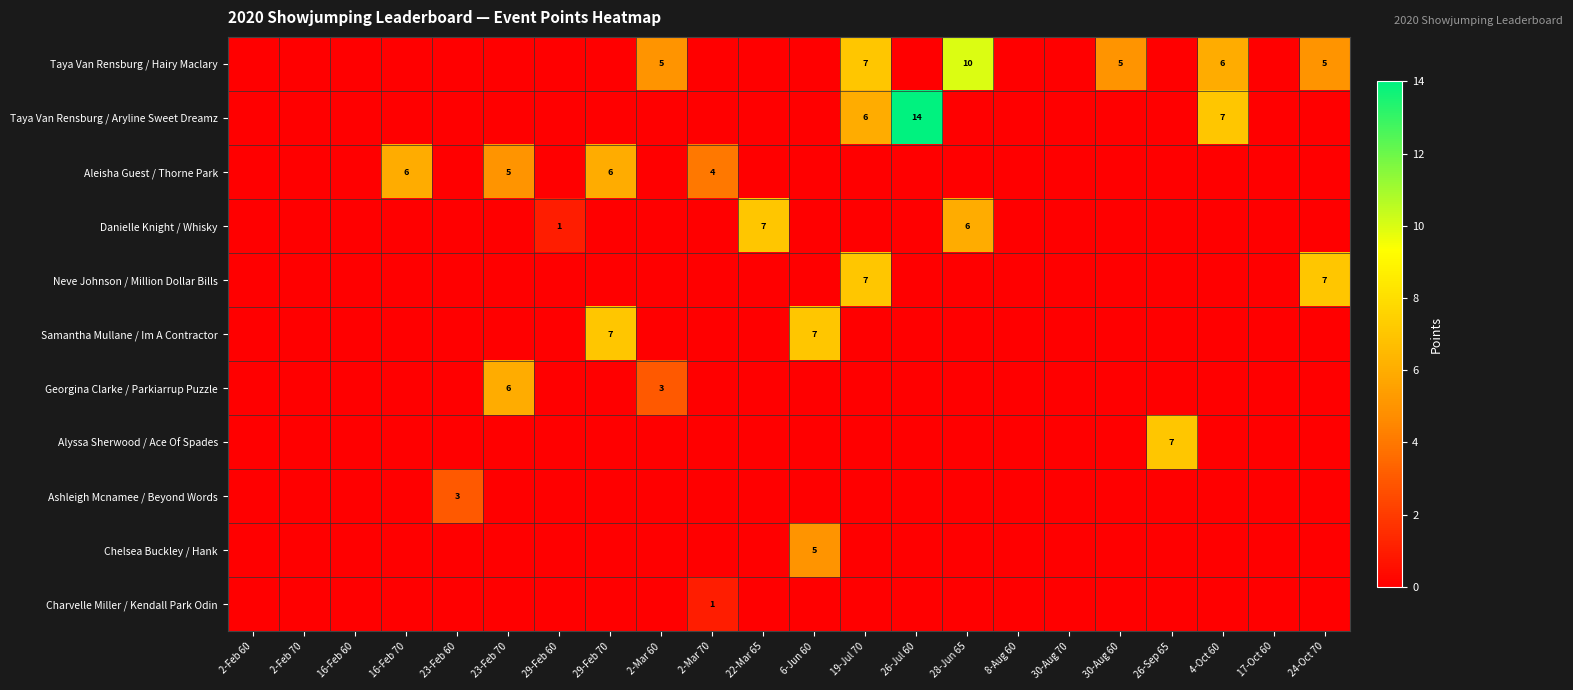

What is the sum of the Aleisha Guest / Thorne Park values at 2-Mar 70 and 22-Mar 65?

4